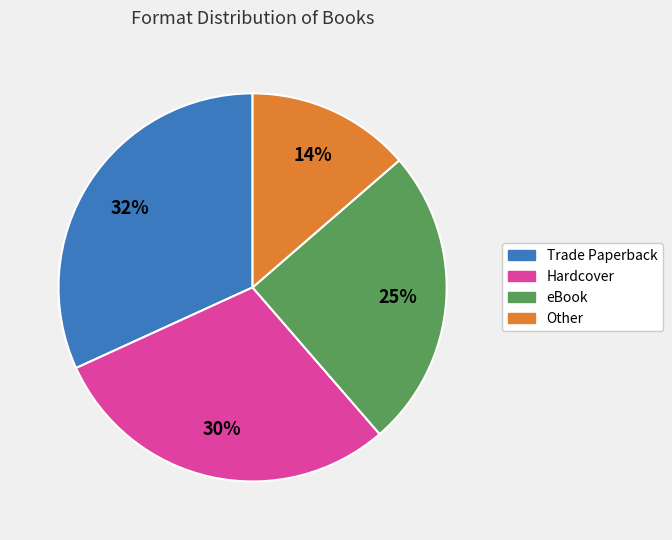

To the nearest percent, what is the average slice percentage?

25%